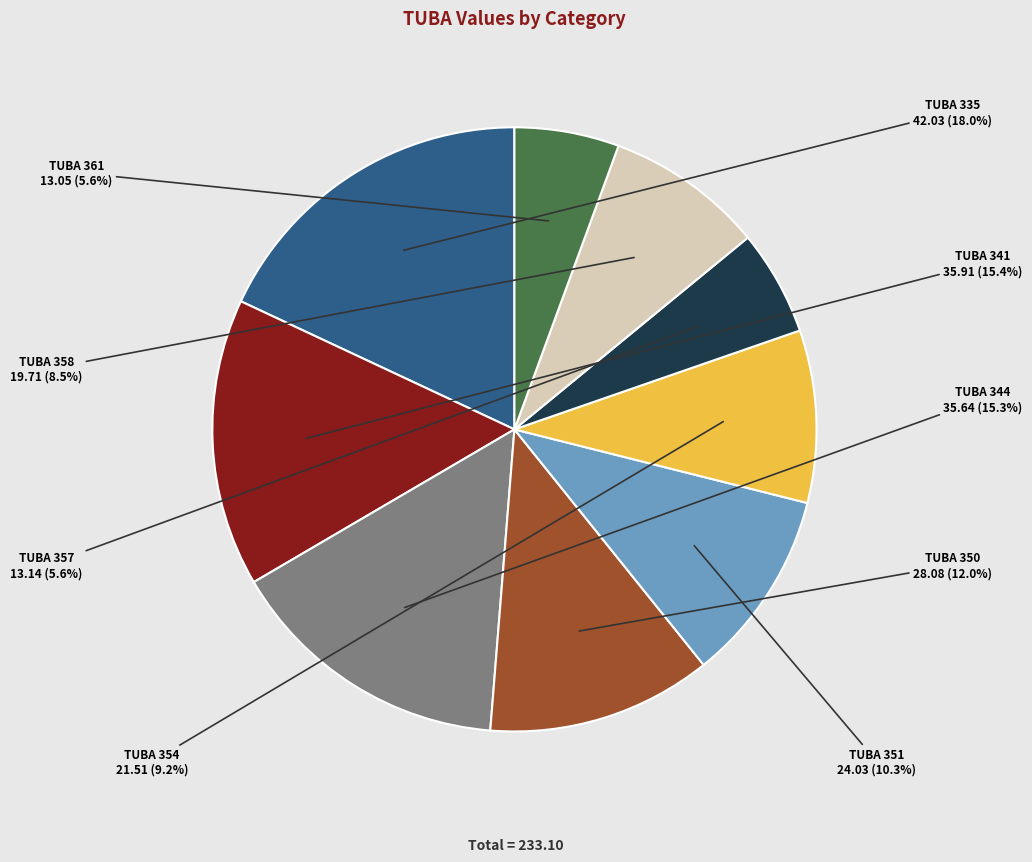

Is there any slice that represents more than half of the pie?

No